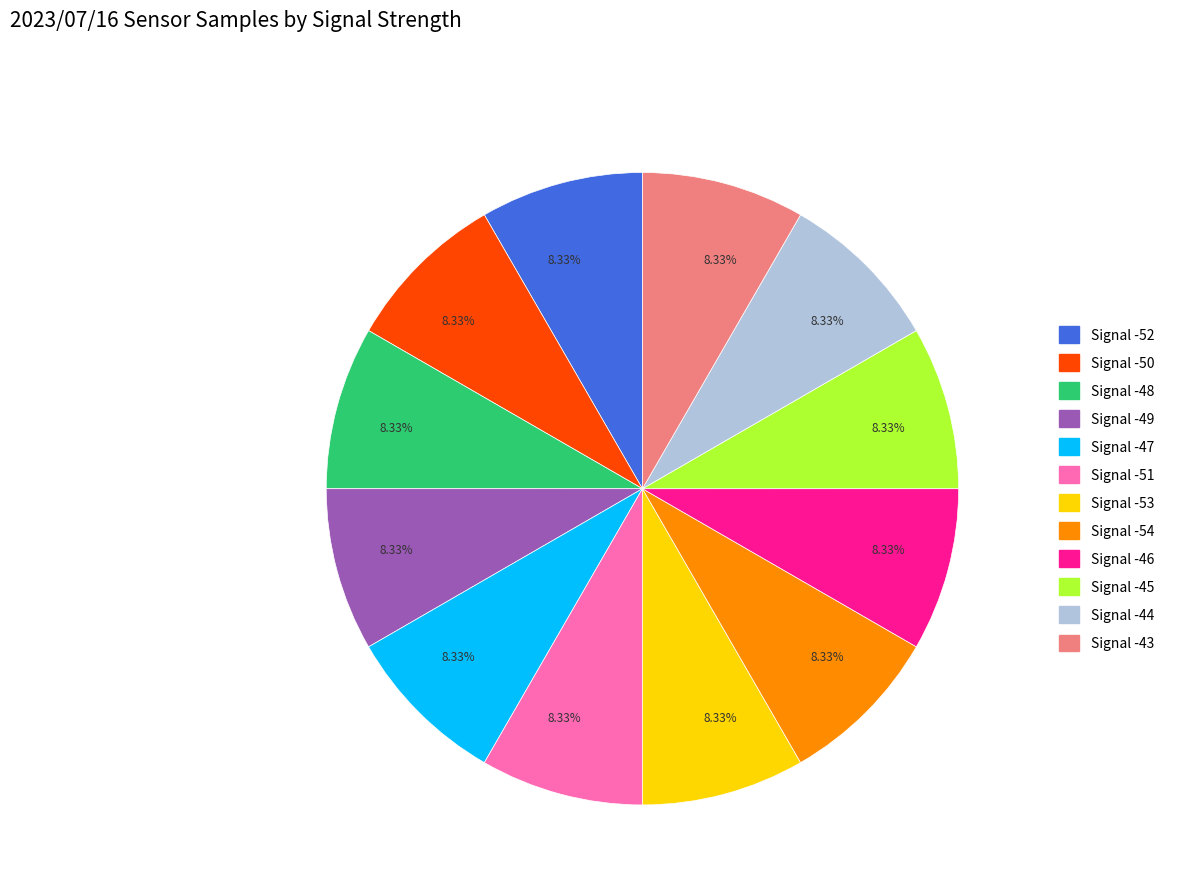

Is there any slice that represents more than half of the pie?

No